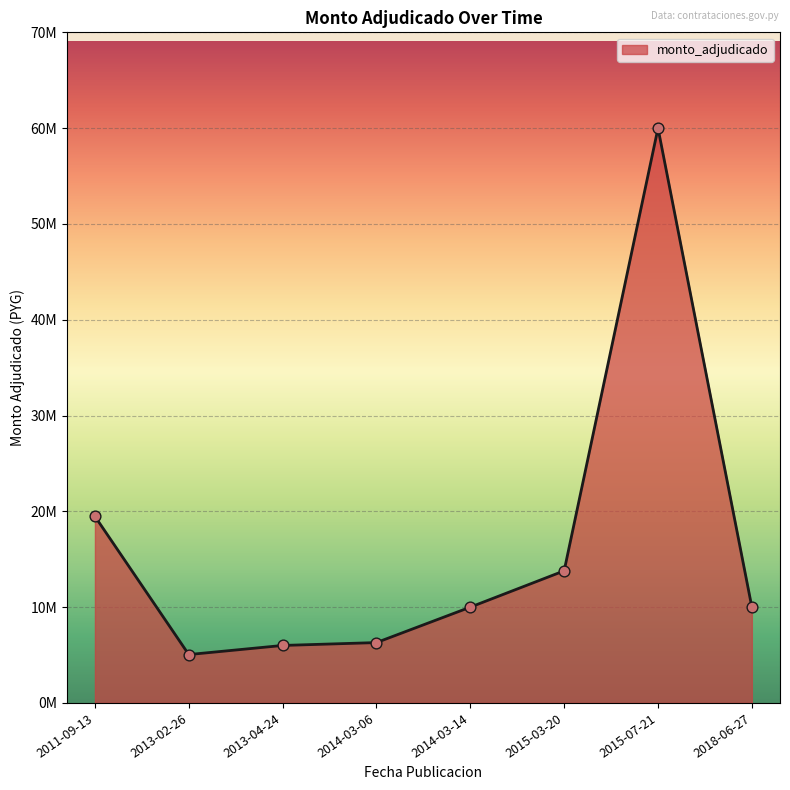

What is the change in value from 2011-09-13 to 2018-06-27?

-9.5